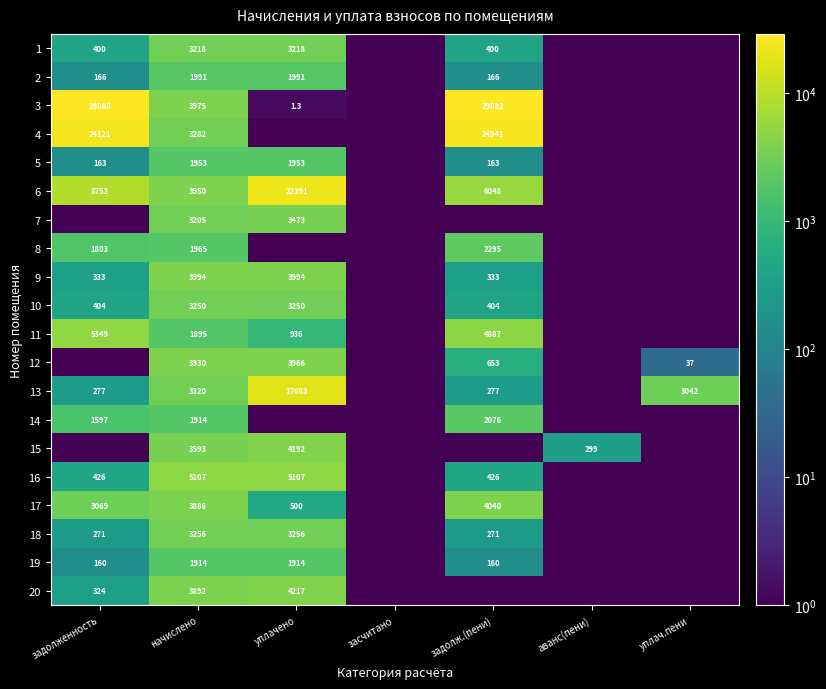

At how many categories does at least one series exceed 7287?

3